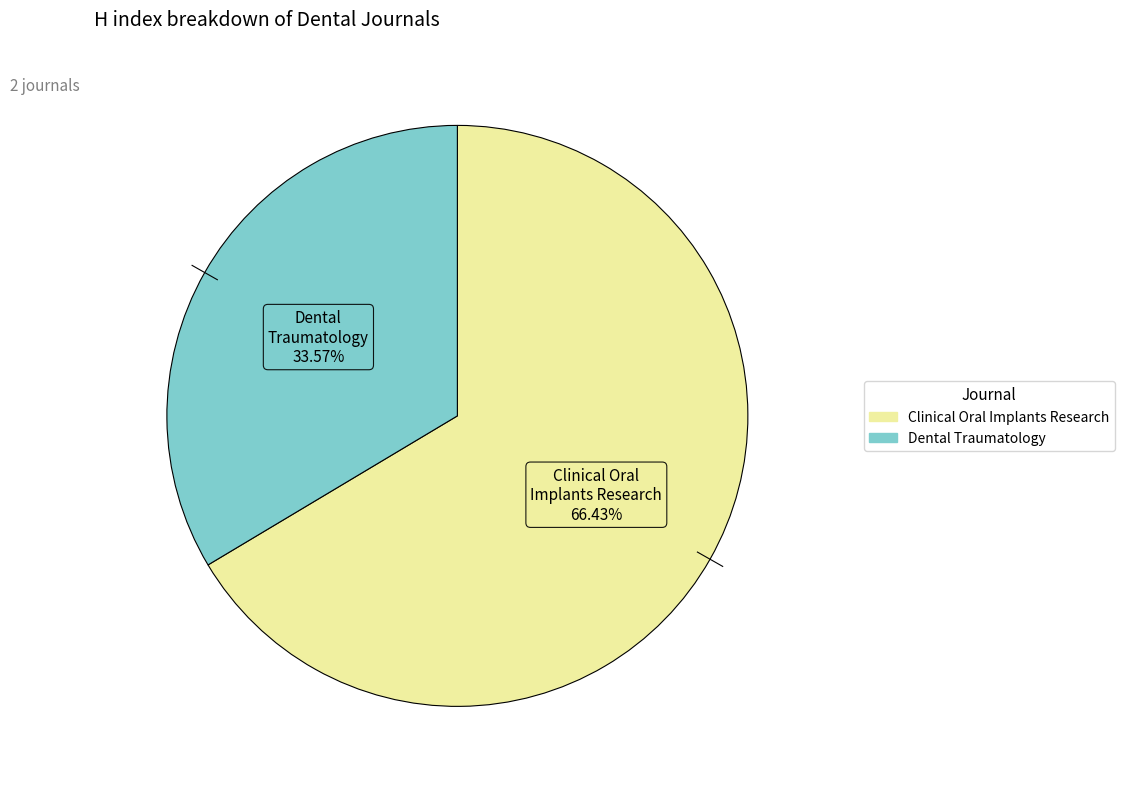

To the nearest percent, what is the average slice percentage?

50%